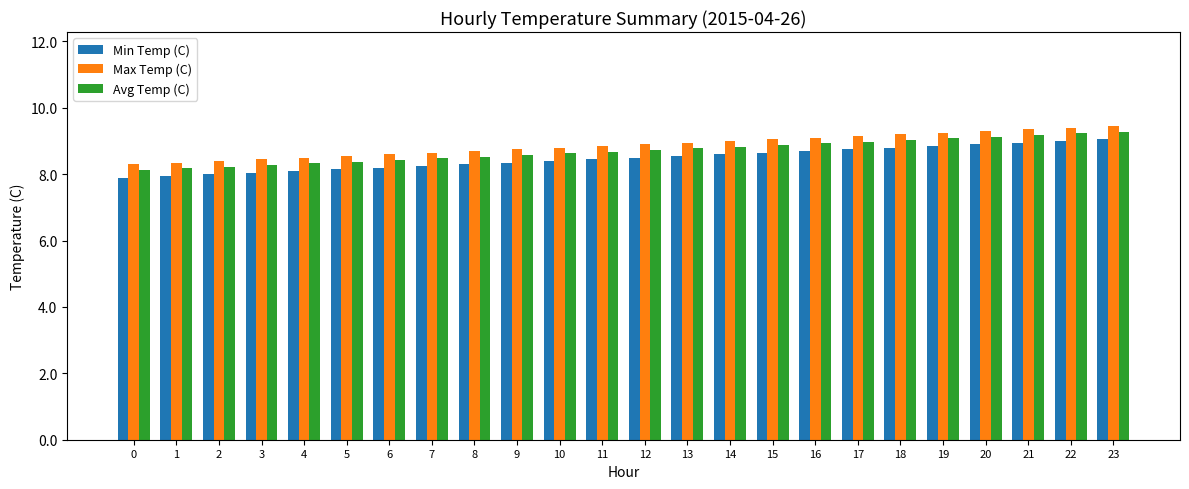

The Avg Temp (C) series shows 8.9 at 16. True or false?

True